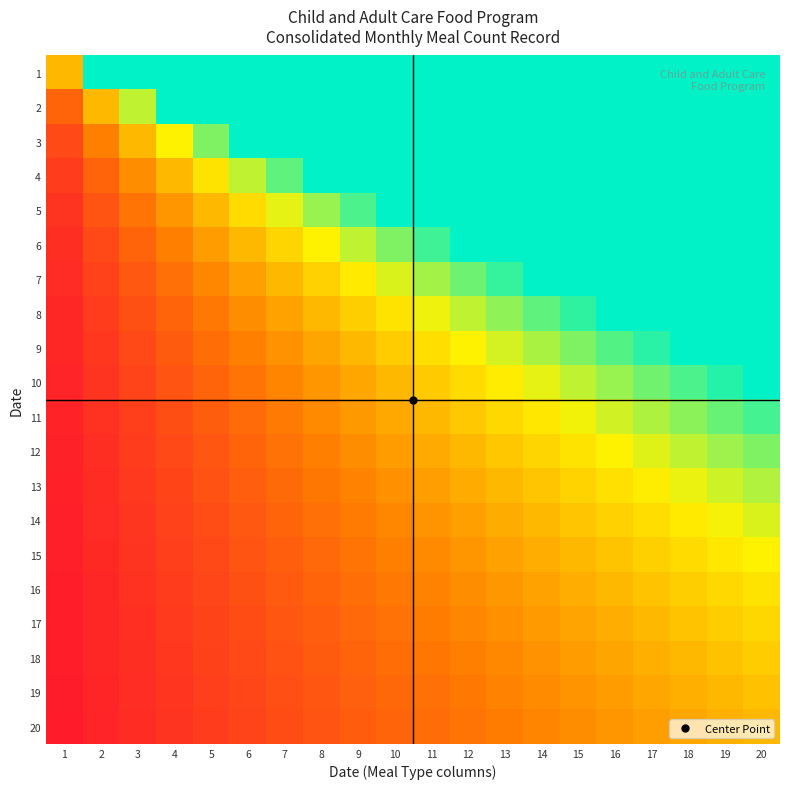

Reading left to right, extract all data points from this chart.

1: 1=0.5	2=1.0	3=1.0	4=1.0	5=1.0	6=1.0	7=1.0	8=1.0	9=1.0	10=1.0	11=1.0	12=1.0	13=1.0	14=1.0	15=1.0	16=1.0	17=1.0	18=1.0	19=1.0	20=1.0
2: 1=0.2	2=0.5	3=0.7	4=1.0	5=1.0	6=1.0	7=1.0	8=1.0	9=1.0	10=1.0	11=1.0	12=1.0	13=1.0	14=1.0	15=1.0	16=1.0	17=1.0	18=1.0	19=1.0	20=1.0
3: 1=0.2	2=0.3	3=0.5	4=0.7	5=0.8	6=1.0	7=1.0	8=1.0	9=1.0	10=1.0	11=1.0	12=1.0	13=1.0	14=1.0	15=1.0	16=1.0	17=1.0	18=1.0	19=1.0	20=1.0
4: 1=0.1	2=0.2	3=0.4	4=0.5	5=0.6	6=0.7	7=0.9	8=1.0	9=1.0	10=1.0	11=1.0	12=1.0	13=1.0	14=1.0	15=1.0	16=1.0	17=1.0	18=1.0	19=1.0	20=1.0
5: 1=0.1	2=0.2	3=0.3	4=0.4	5=0.5	6=0.6	7=0.7	8=0.8	9=0.9	10=1.0	11=1.0	12=1.0	13=1.0	14=1.0	15=1.0	16=1.0	17=1.0	18=1.0	19=1.0	20=1.0
6: 1=0.1	2=0.2	3=0.2	4=0.3	5=0.4	6=0.5	7=0.6	8=0.7	9=0.7	10=0.8	11=0.9	12=1.0	13=1.0	14=1.0	15=1.0	16=1.0	17=1.0	18=1.0	19=1.0	20=1.0
7: 1=0.1	2=0.1	3=0.2	4=0.3	5=0.4	6=0.4	7=0.5	8=0.6	9=0.6	10=0.7	11=0.8	12=0.9	13=0.9	14=1.0	15=1.0	16=1.0	17=1.0	18=1.0	19=1.0	20=1.0
8: 1=0.1	2=0.1	3=0.2	4=0.2	5=0.3	6=0.4	7=0.4	8=0.5	9=0.6	10=0.6	11=0.7	12=0.7	13=0.8	14=0.9	15=0.9	16=1.0	17=1.0	18=1.0	19=1.0	20=1.0
9: 1=0.1	2=0.1	3=0.2	4=0.2	5=0.3	6=0.3	7=0.4	8=0.4	9=0.5	10=0.6	11=0.6	12=0.7	13=0.7	14=0.8	15=0.8	16=0.9	17=0.9	18=1.0	19=1.0	20=1.0
10: 1=0.0	2=0.1	3=0.1	4=0.2	5=0.2	6=0.3	7=0.3	8=0.4	9=0.4	10=0.5	11=0.5	12=0.6	13=0.6	14=0.7	15=0.7	16=0.8	17=0.8	18=0.9	19=0.9	20=1.0
11: 1=0.0	2=0.1	3=0.1	4=0.2	5=0.2	6=0.3	7=0.3	8=0.4	9=0.4	10=0.5	11=0.5	12=0.5	13=0.6	14=0.6	15=0.7	16=0.7	17=0.8	18=0.8	19=0.9	20=0.9
12: 1=0.0	2=0.1	3=0.1	4=0.2	5=0.2	6=0.2	7=0.3	8=0.3	9=0.4	10=0.4	11=0.5	12=0.5	13=0.5	14=0.6	15=0.6	16=0.7	17=0.7	18=0.7	19=0.8	20=0.8
13: 1=0.0	2=0.1	3=0.1	4=0.2	5=0.2	6=0.2	7=0.3	8=0.3	9=0.3	10=0.4	11=0.4	12=0.5	13=0.5	14=0.5	15=0.6	16=0.6	17=0.7	18=0.7	19=0.7	20=0.8
14: 1=0.0	2=0.1	3=0.1	4=0.1	5=0.2	6=0.2	7=0.2	8=0.3	9=0.3	10=0.4	11=0.4	12=0.4	13=0.5	14=0.5	15=0.5	16=0.6	17=0.6	18=0.6	19=0.7	20=0.7
15: 1=0.0	2=0.1	3=0.1	4=0.1	5=0.2	6=0.2	7=0.2	8=0.3	9=0.3	10=0.3	11=0.4	12=0.4	13=0.4	14=0.5	15=0.5	16=0.5	17=0.6	18=0.6	19=0.6	20=0.7
16: 1=0.0	2=0.1	3=0.1	4=0.1	5=0.2	6=0.2	7=0.2	8=0.2	9=0.3	10=0.3	11=0.3	12=0.4	13=0.4	14=0.4	15=0.5	16=0.5	17=0.5	18=0.6	19=0.6	20=0.6
17: 1=0.0	2=0.1	3=0.1	4=0.1	5=0.1	6=0.2	7=0.2	8=0.2	9=0.3	10=0.3	11=0.3	12=0.4	13=0.4	14=0.4	15=0.4	16=0.5	17=0.5	18=0.5	19=0.6	20=0.6
18: 1=0.0	2=0.1	3=0.1	4=0.1	5=0.1	6=0.2	7=0.2	8=0.2	9=0.2	10=0.3	11=0.3	12=0.3	13=0.4	14=0.4	15=0.4	16=0.4	17=0.5	18=0.5	19=0.5	20=0.6
19: 1=0.0	2=0.1	3=0.1	4=0.1	5=0.1	6=0.2	7=0.2	8=0.2	9=0.2	10=0.3	11=0.3	12=0.3	13=0.3	14=0.4	15=0.4	16=0.4	17=0.4	18=0.5	19=0.5	20=0.5
20: 1=0.0	2=0.0	3=0.1	4=0.1	5=0.1	6=0.1	7=0.2	8=0.2	9=0.2	10=0.2	11=0.3	12=0.3	13=0.3	14=0.3	15=0.4	16=0.4	17=0.4	18=0.4	19=0.5	20=0.5